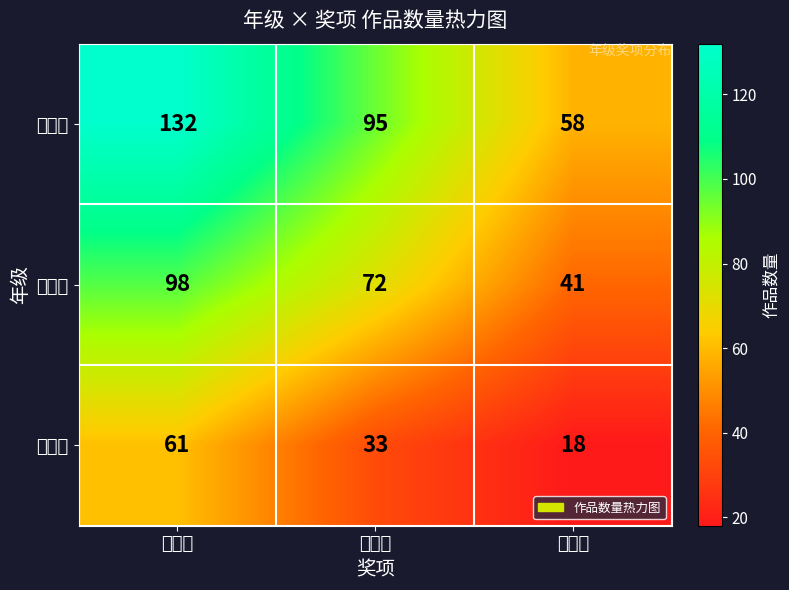

Which series has the largest total across all categories?

七年级